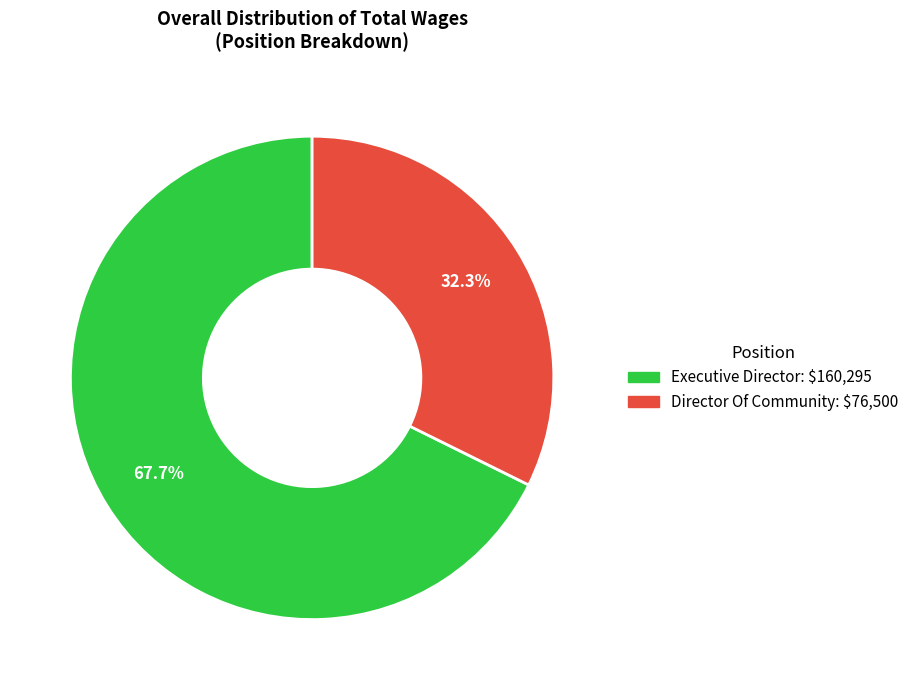

Which slice is the smallest?

Director Of Community